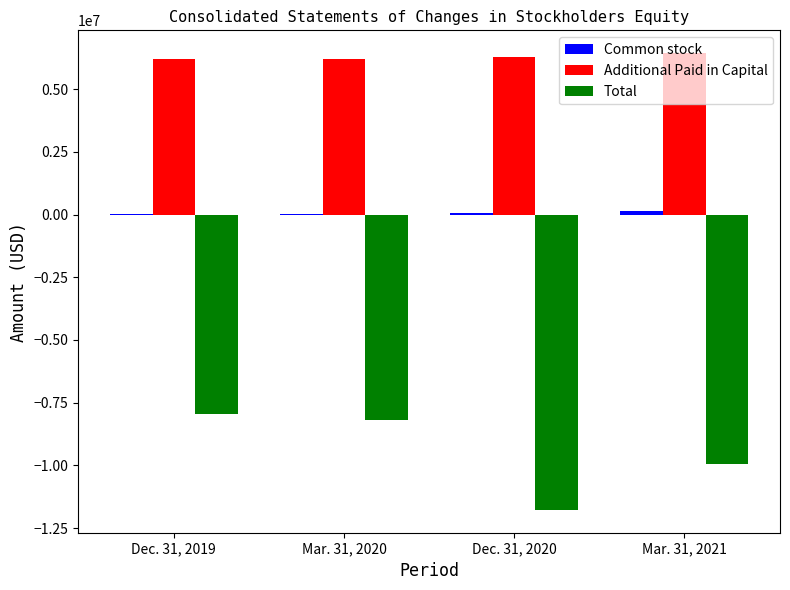

The value of Additional Paid in Capital at Dec. 31, 2019 is 6195573. True or false?

True